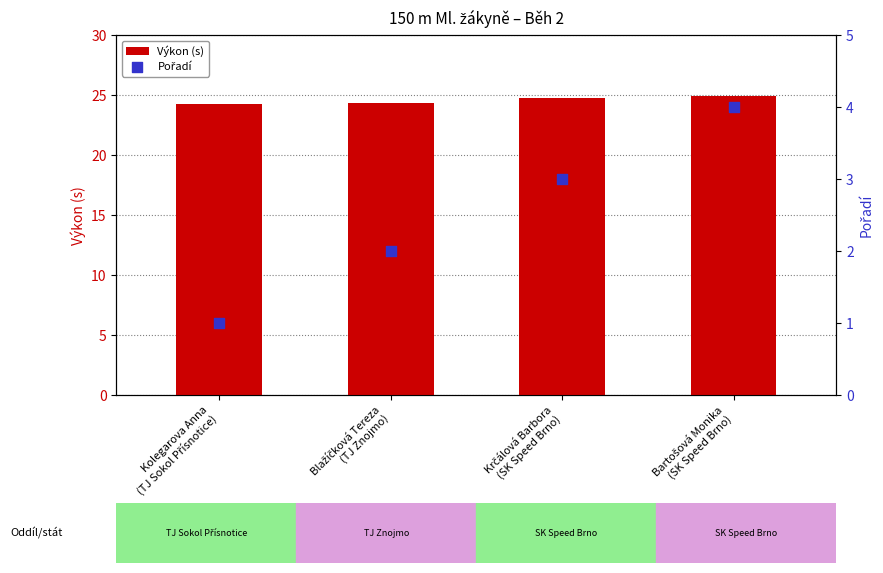

At which category is the sum across all series the highest?

Bartošová Monika
(SK Speed Brno)